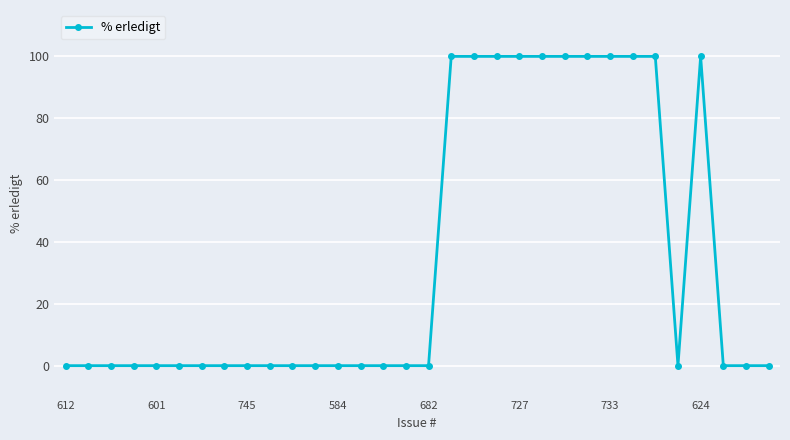

Reading left to right, transcribe all the data shown in this chart.

0	0	0	0	0	0	0	0	0	0	0	0	0	0	0	0	0	100	100	100	100	100	100	100	100	100	100	0	100	0	0	0